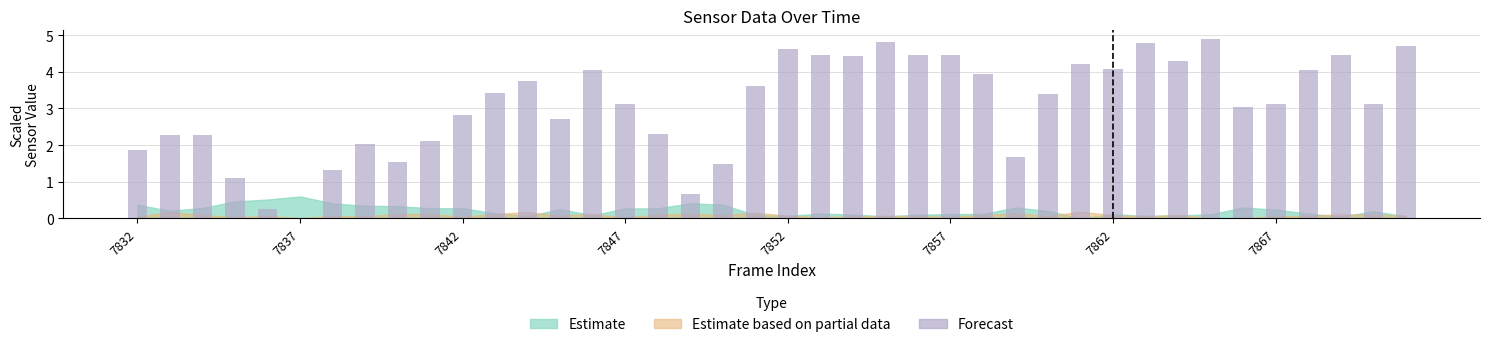

How many positive values are there?

39